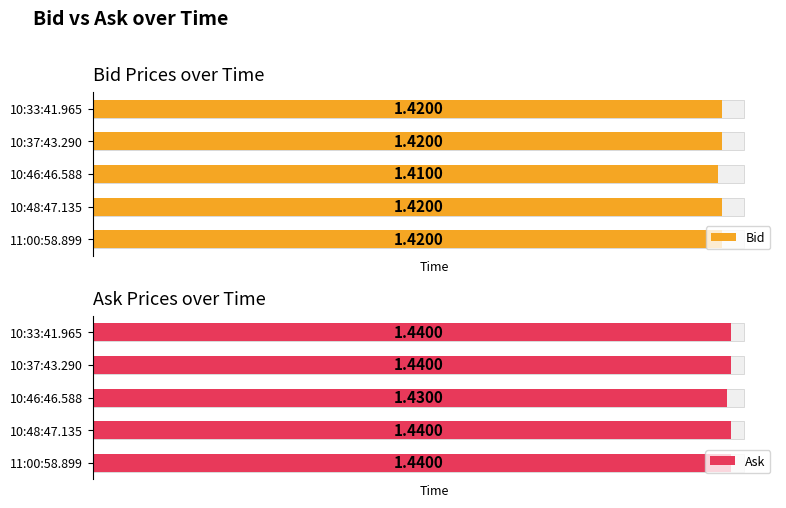

How many bars are there in each group?

2